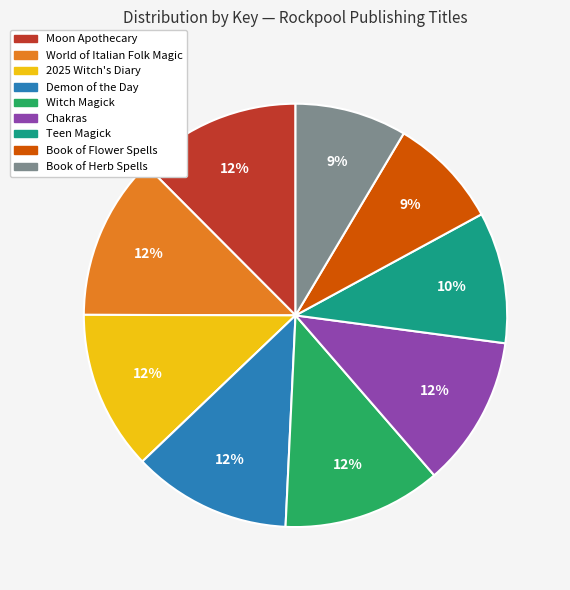

To the nearest percent, what percentage of the pie is Moon Apothecary?

12%